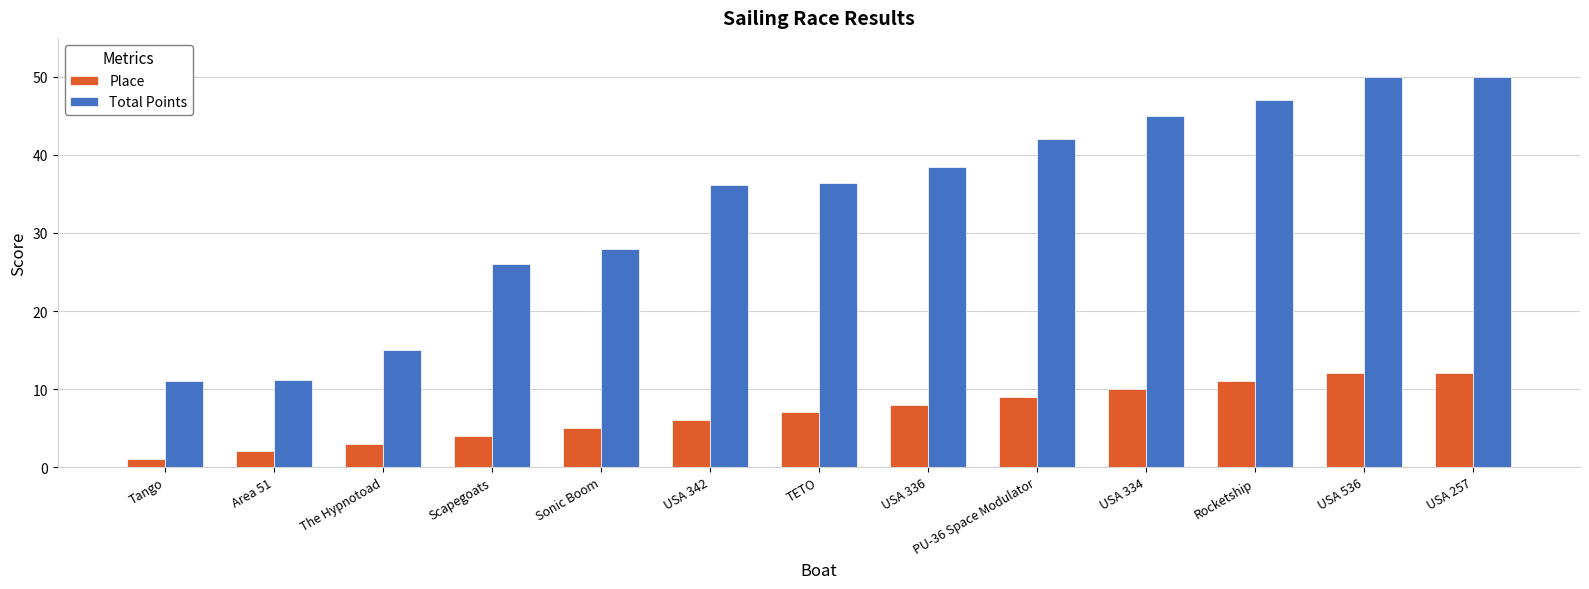

At how many categories does at least one series exceed 33?

8